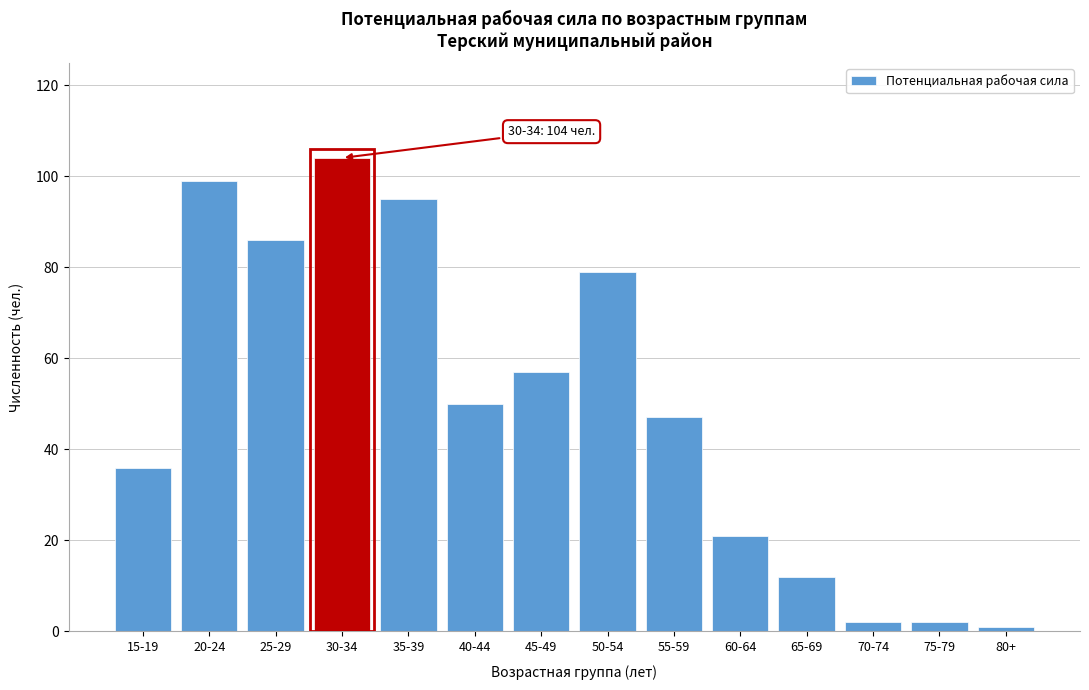

Reading right to left, list all the values displayed in this chart.

80+=1	75-79=2	70-74=2	65-69=12	60-64=21	55-59=47	50-54=79	45-49=57	40-44=50	35-39=95	30-34=104	25-29=86	20-24=99	15-19=36